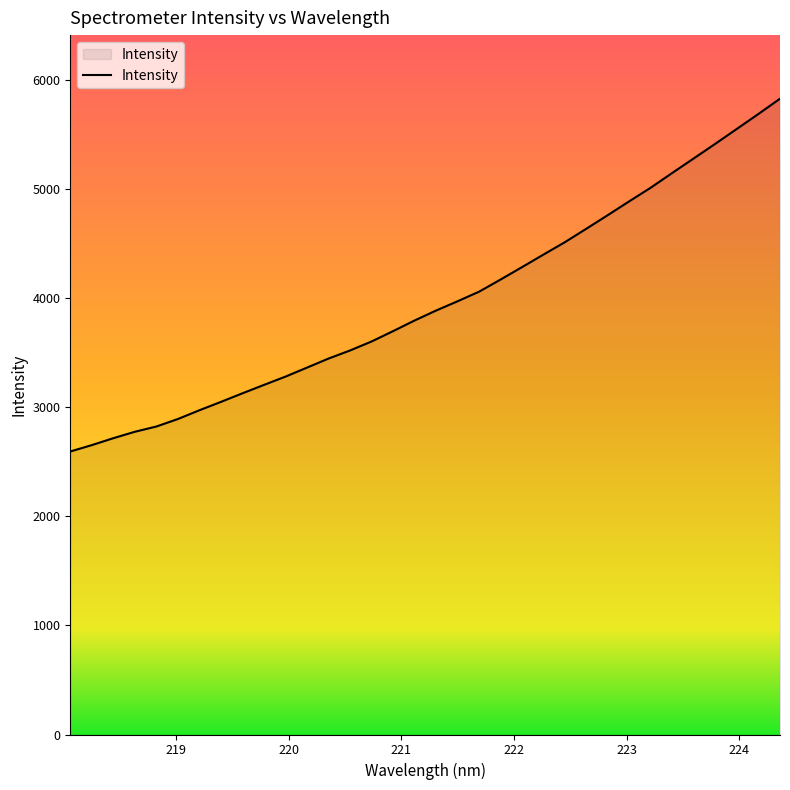

What is the smallest value displayed?

2594.2